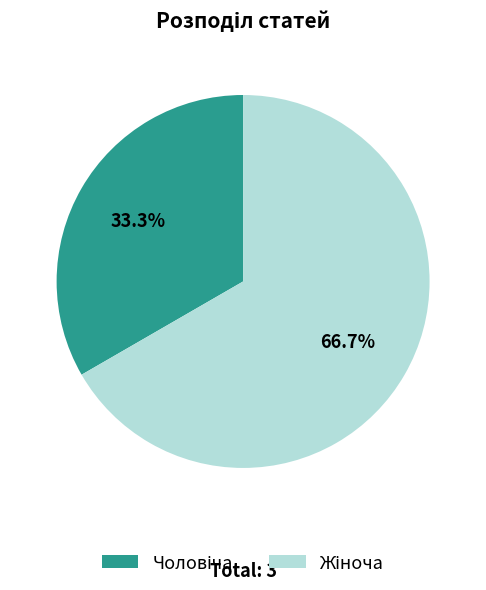

Is there any slice that represents more than half of the pie?

Yes